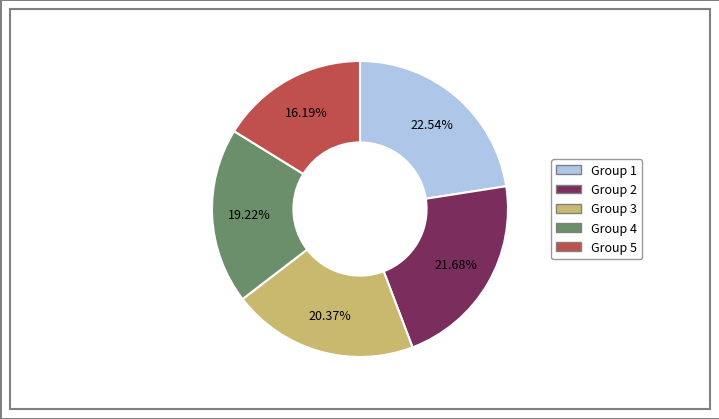

Is there any slice that represents more than half of the pie?

No